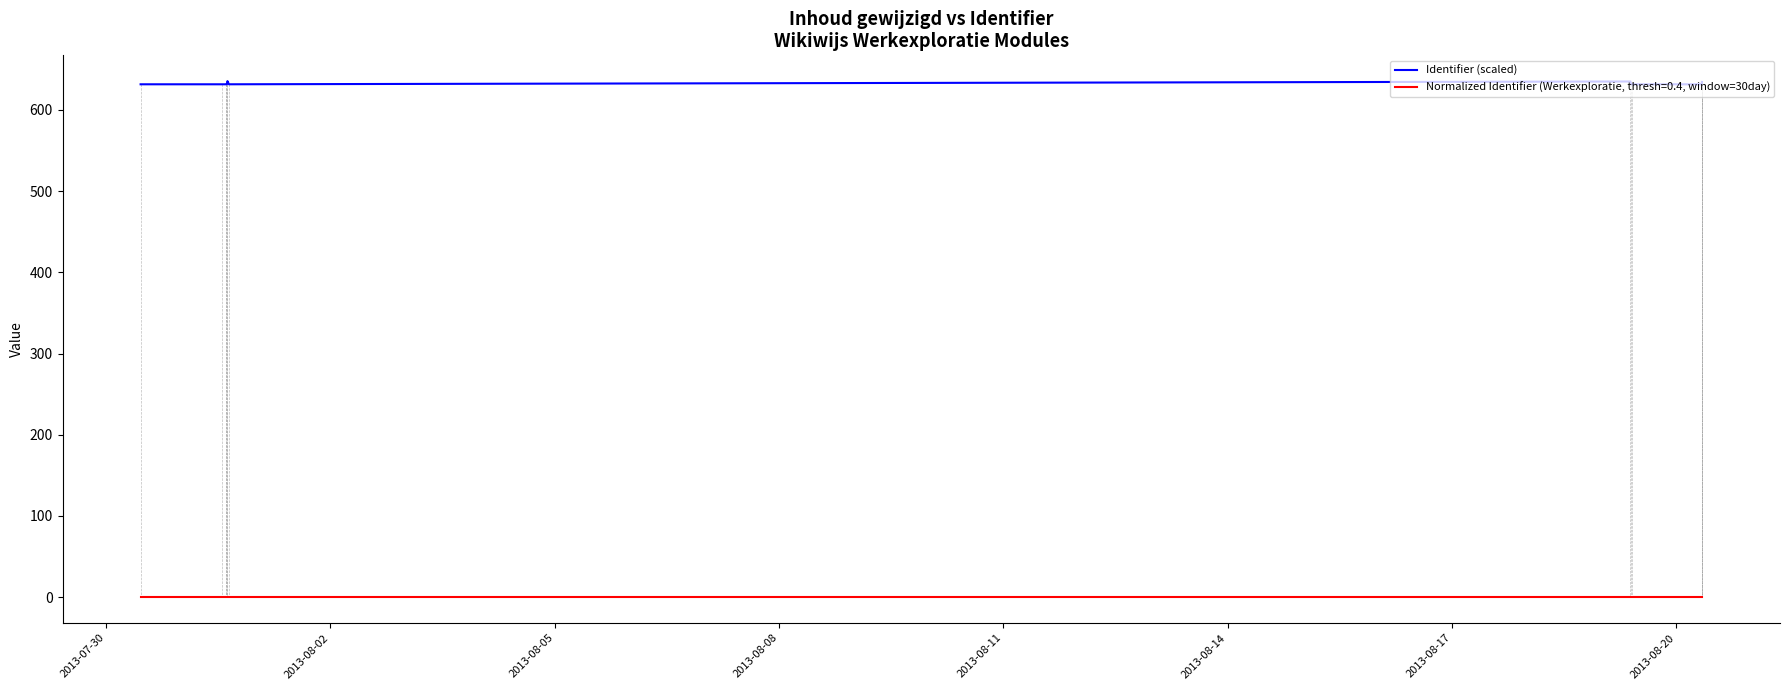

Where is the first local minimum?

2013-08-02